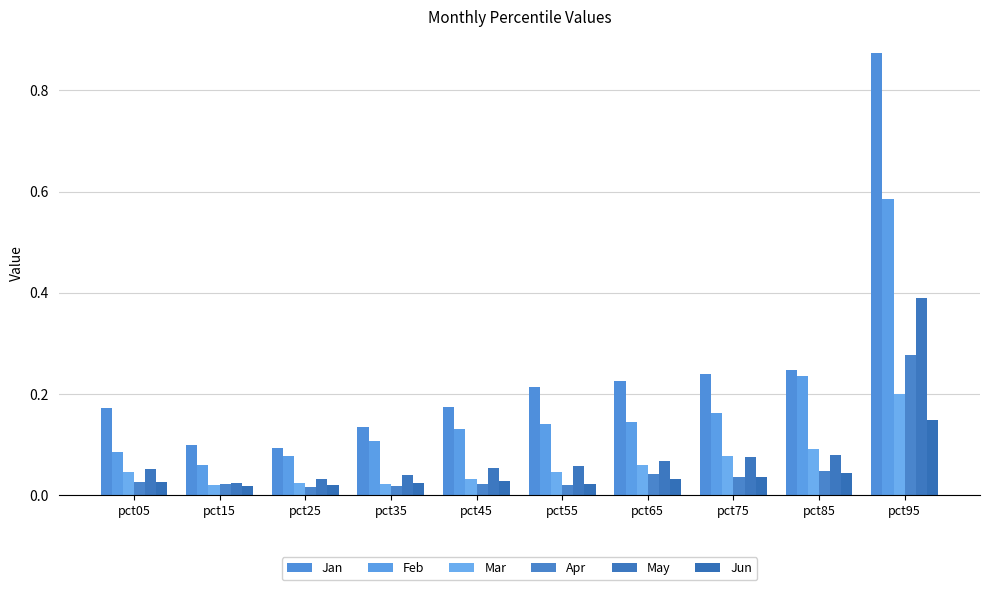

At which category is the sum across all series the highest?

pct95